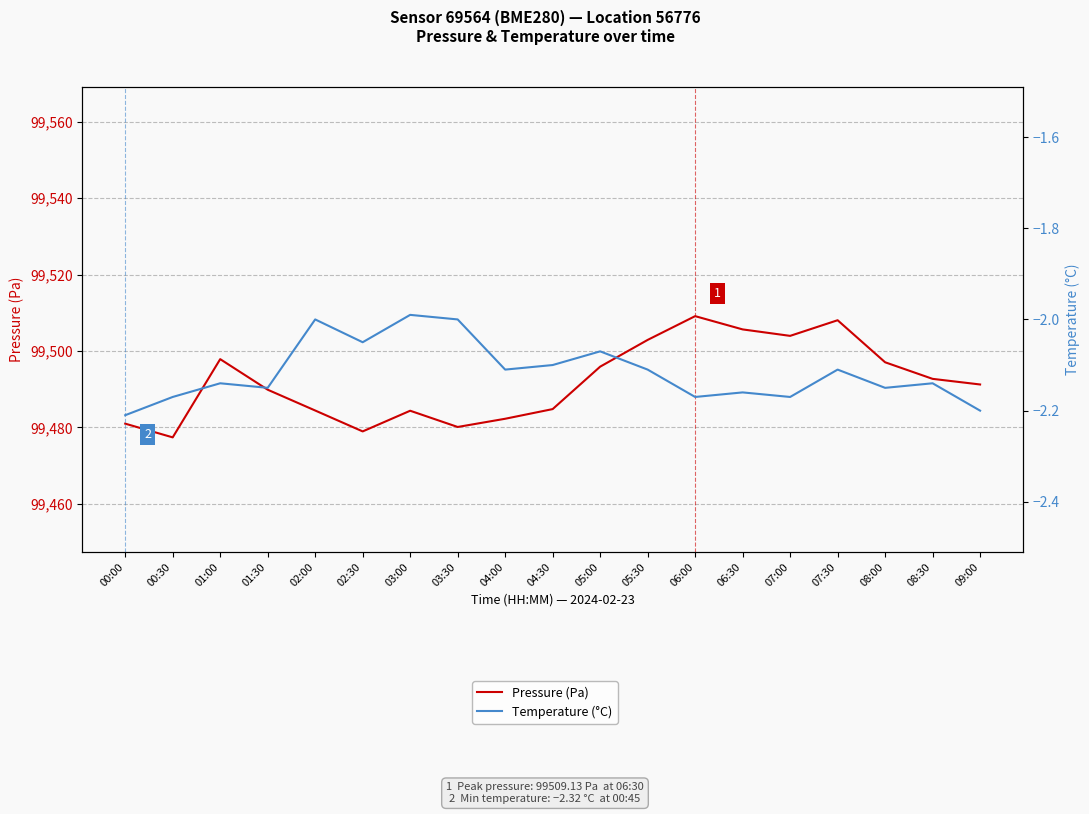

What value does the Pressure (Pa) series have at 04:00?

99482.3